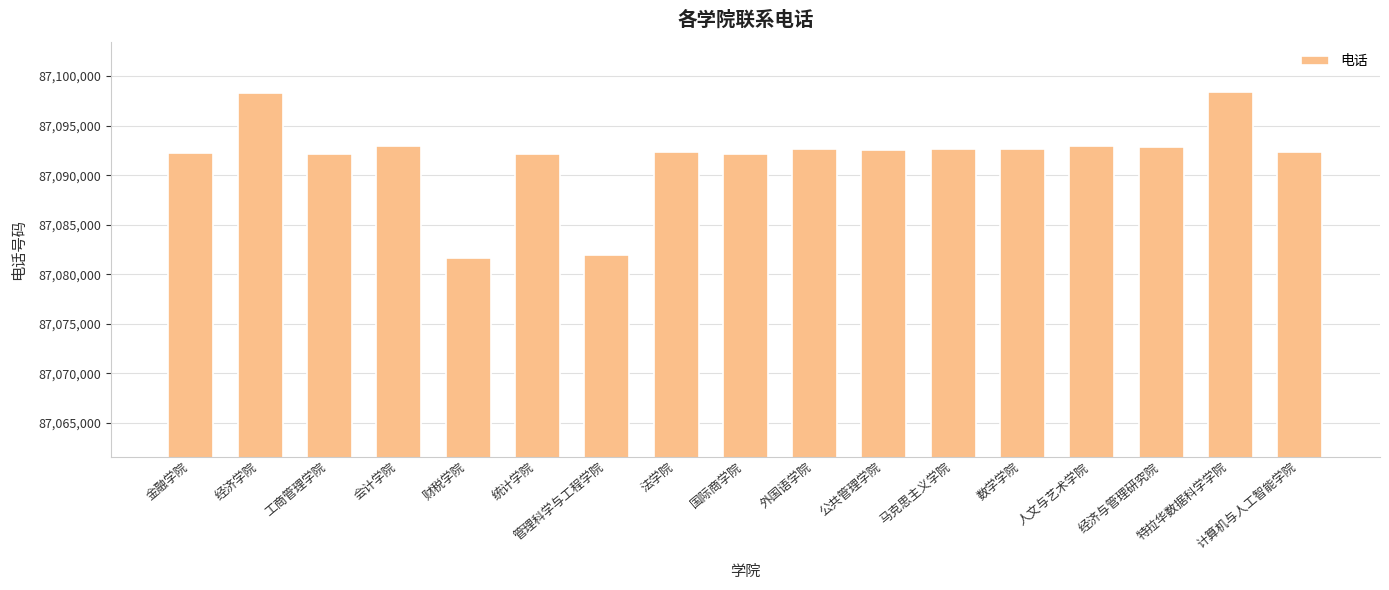

What is the smallest value displayed?

87081608